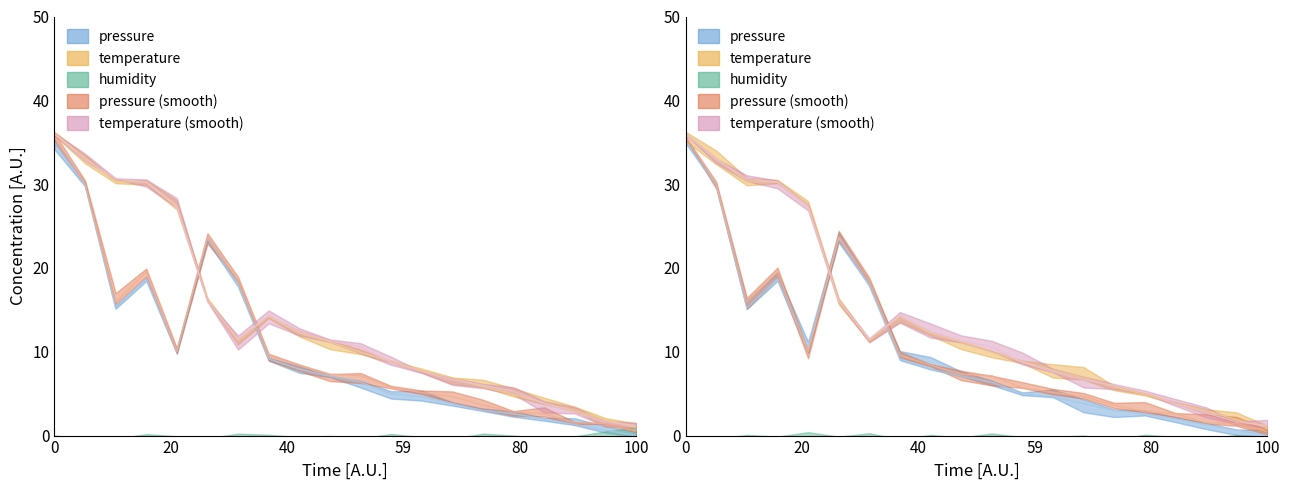

Is it true that pressure equals 3.4 at 06:52?

False